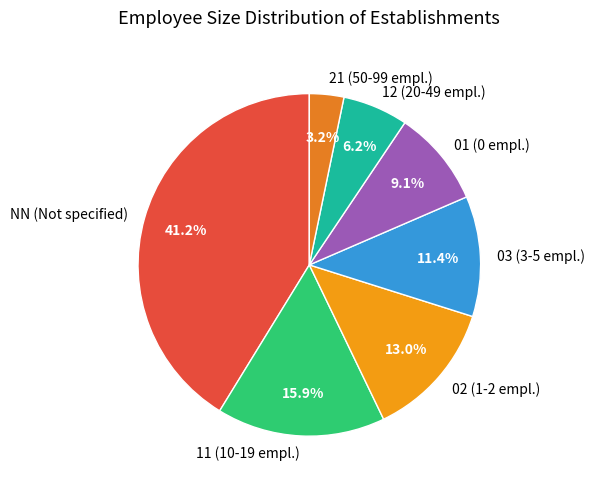

Between 03 (3-5 empl.) and 01 (0 empl.), which is larger?

03 (3-5 empl.)